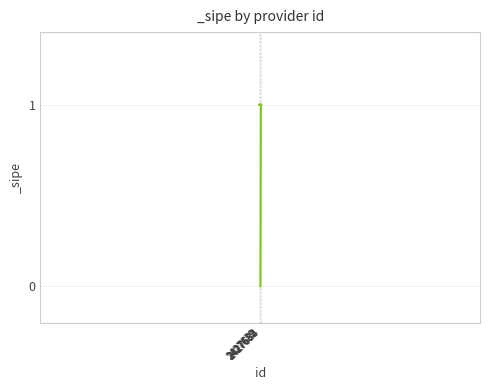

What value does the data have at 2427684?

1